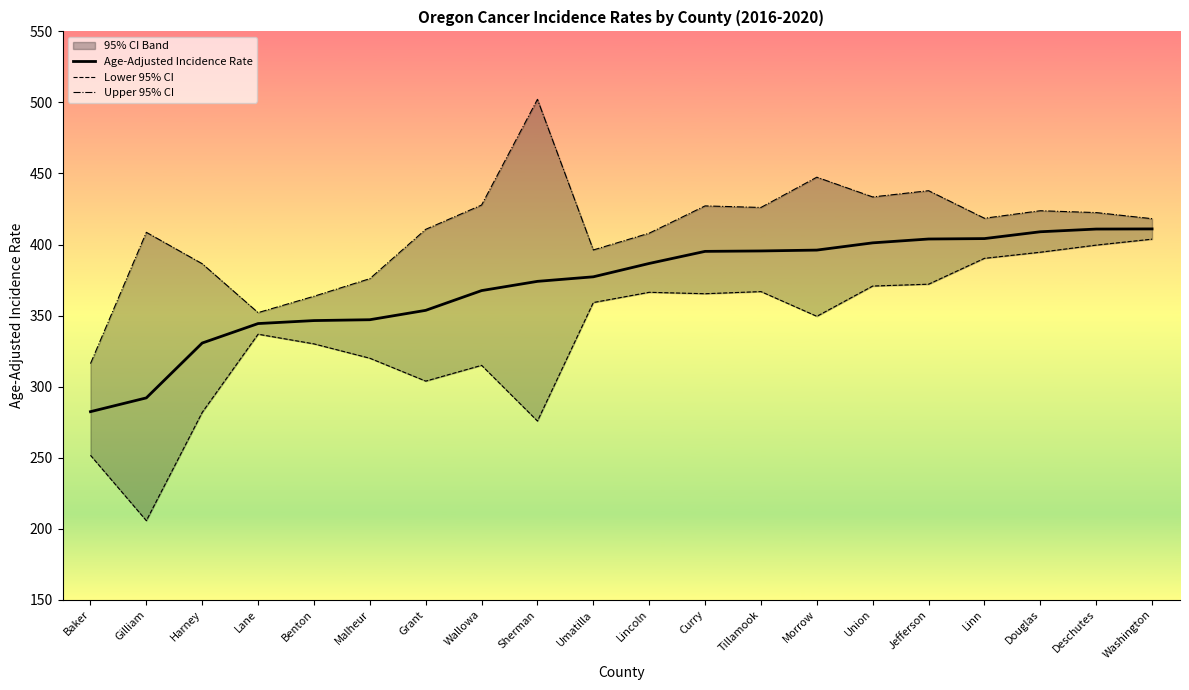

True or false: Lower 95% CI and Upper 95% CI intersect in this chart.

False